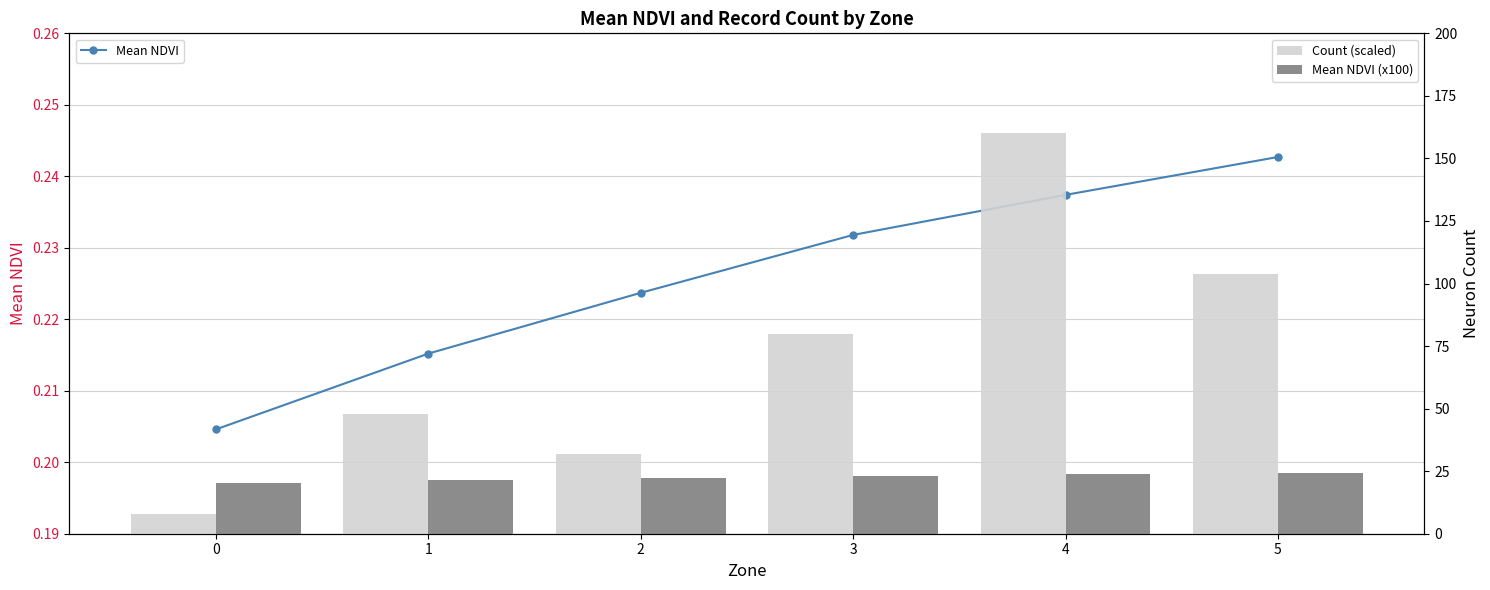

What are all the series names shown in the legend?

Mean NDVI, Count (scaled), Mean NDVI (x100)